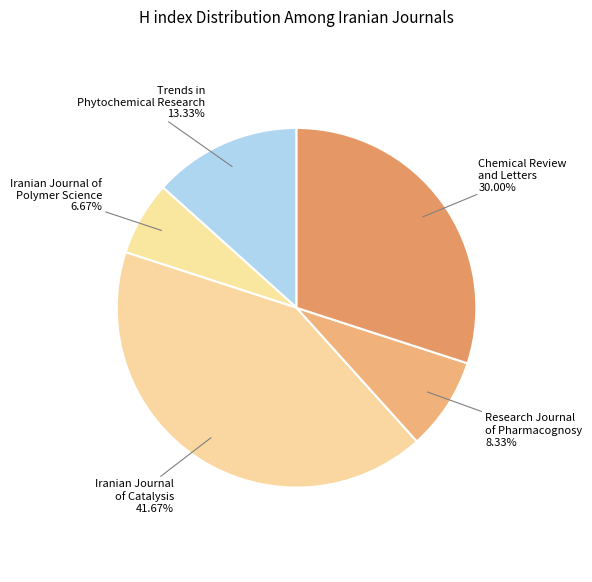

How many segments does this pie chart have?

5